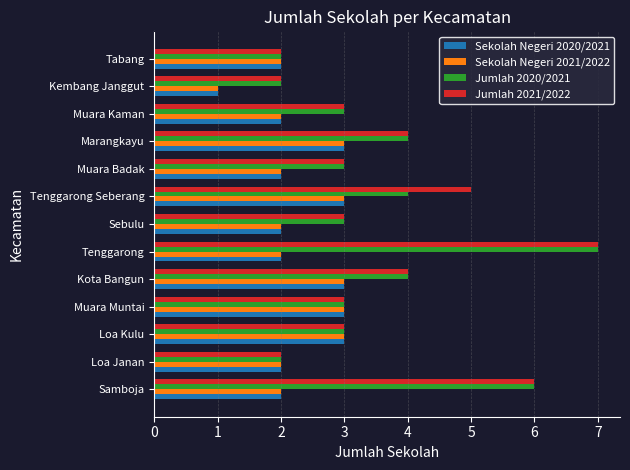

What is the lowest value of the Sekolah Negeri 2020/2021 series?

1